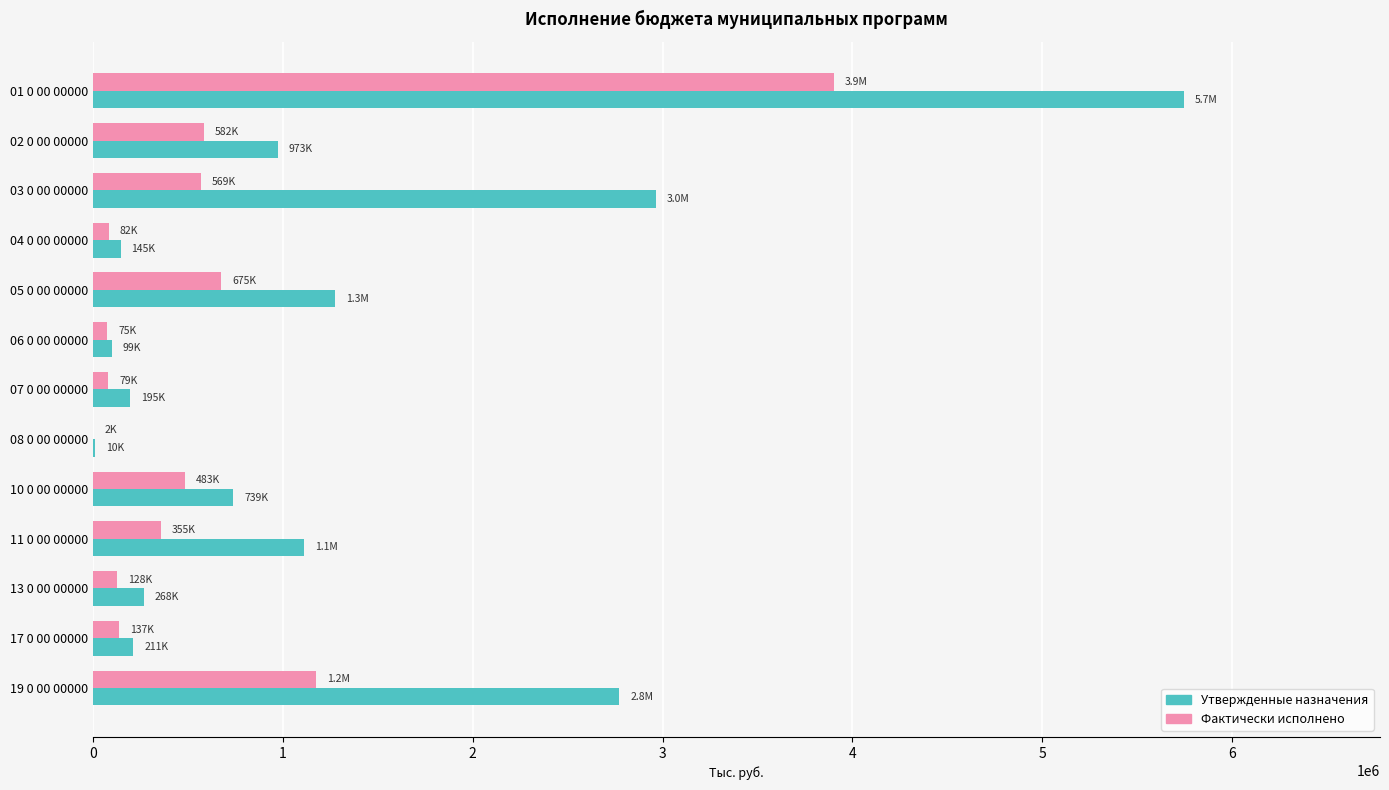

Between 01 0 00 00000 and 05 0 00 00000, which series saw the biggest shift?

Утвержденные назначения